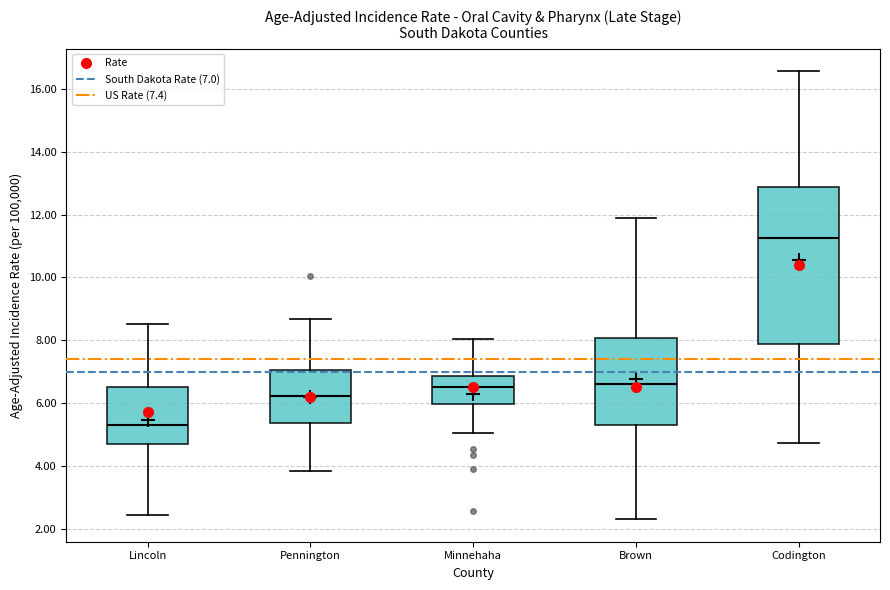

Reading left to right, read every box against the y-axis: the position of its median line, the range the box covers, and the ends of its whiskers. The values are not printed on the chart, so give them approximately, as read against the axis.

Lincoln: median 5.4, box 4.6 to 6.4, whiskers 2.4 to 8.6
Pennington: median 6.2, box 5.4 to 7.0, whiskers 3.8 to 8.6
Minnehaha: median 6.6, box 6.0 to 6.8, whiskers 5.0 to 8.0
Brown: median 6.6, box 5.2 to 8.0, whiskers 2.2 to 11.8
Codington: median 11.2, box 7.8 to 12.8, whiskers 4.8 to 16.6